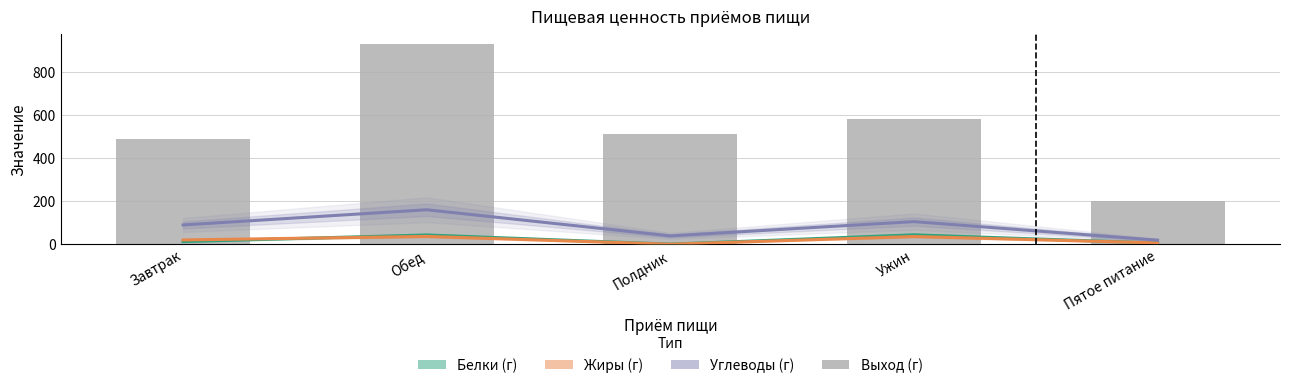

What is the difference between the second highest and second lowest values in the Жиры (г) series?

29.7